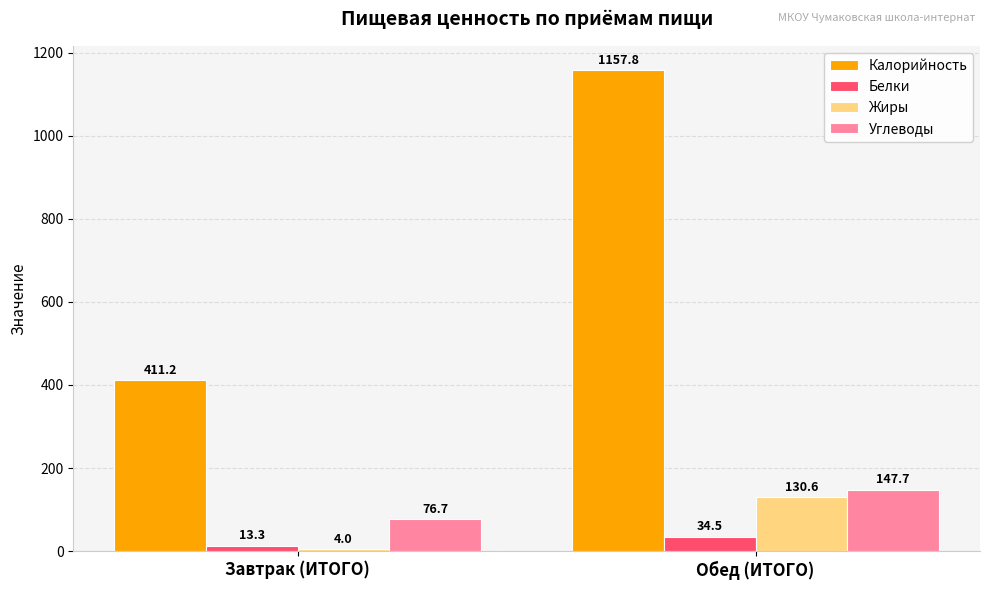

Reading left to right, list all the values displayed in this chart.

Калорийность: Завтрак (ИТОГО)=411.2	Обед (ИТОГО)=1157.8
Белки: Завтрак (ИТОГО)=13.3	Обед (ИТОГО)=34.5
Жиры: Завтрак (ИТОГО)=4.0	Обед (ИТОГО)=130.6
Углеводы: Завтрак (ИТОГО)=76.7	Обед (ИТОГО)=147.7